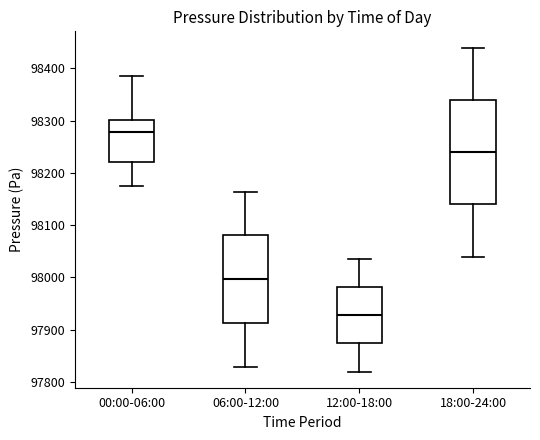

Reading left to right, read every box against the y-axis: the position of its median line, the range the box covers, and the ends of its whiskers. The values are not printed on the chart, so give them approximately, as read against the axis.

00:00-06:00: median 98280, box 98220 to 98300, whiskers 98180 to 98390
06:00-12:00: median 98000, box 97910 to 98080, whiskers 97830 to 98160
12:00-18:00: median 97930, box 97870 to 97980, whiskers 97820 to 98030
18:00-24:00: median 98240, box 98140 to 98340, whiskers 98040 to 98440